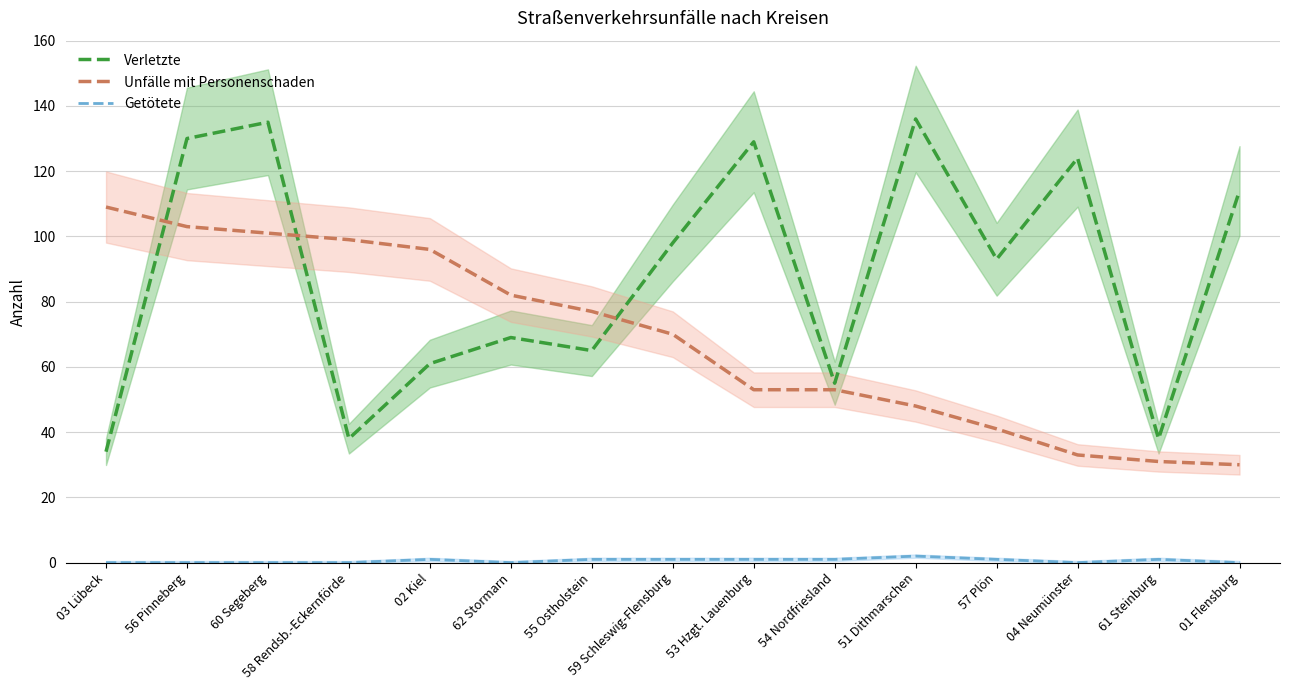

True or false: Unfälle mit Personenschaden and Getötete cross at least once.

False